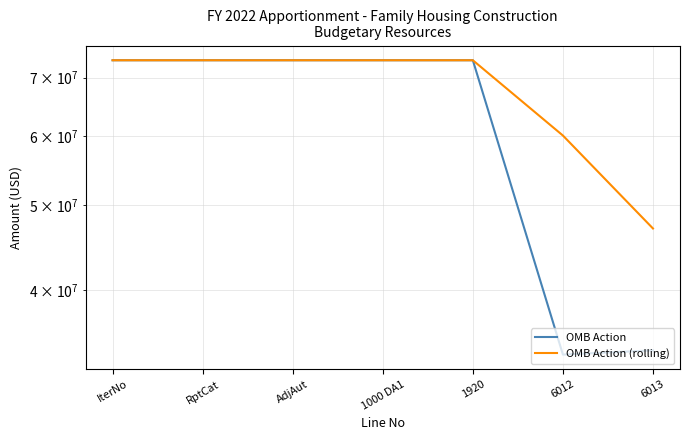

What is the minimum value shown in the chart?

33779080.0